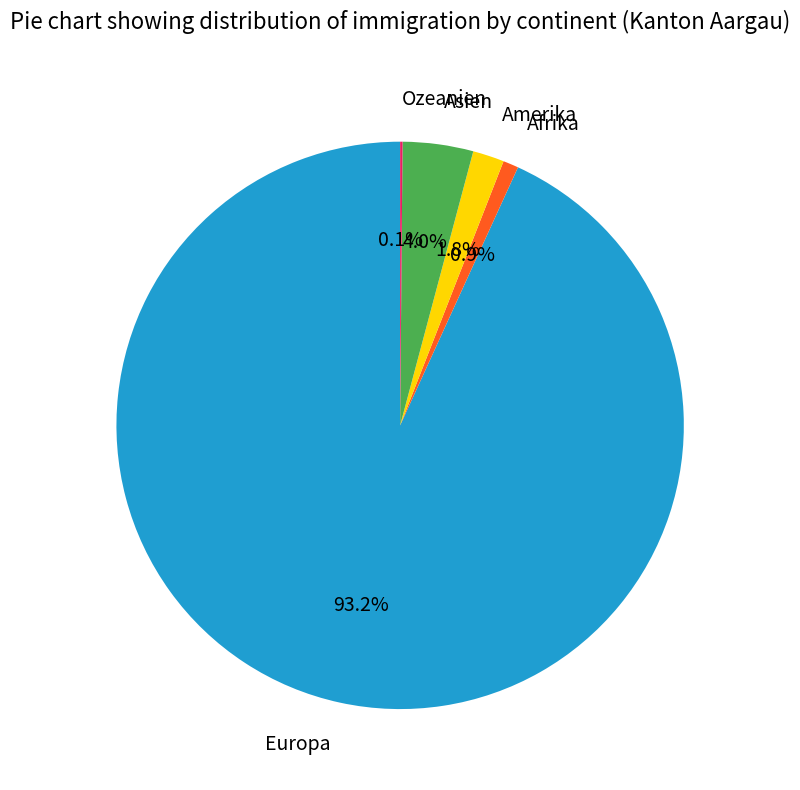

The Afrika slice represents 1% of the pie. True or false?

True